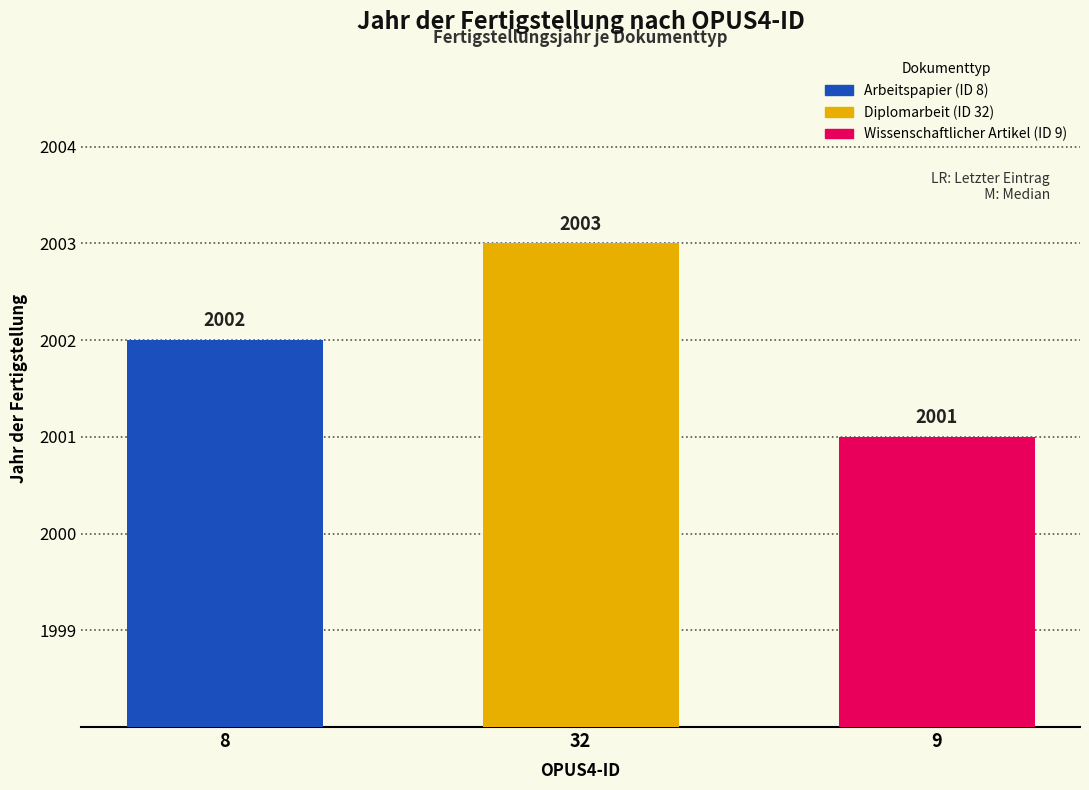

The value at 32 is 3291. True or false?

False